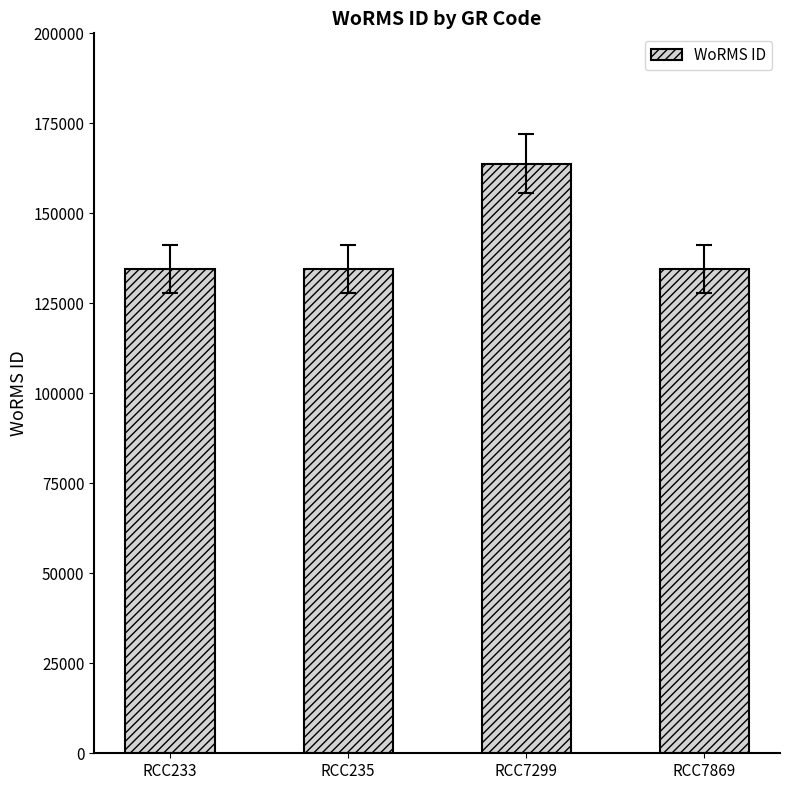

The value at RCC7869 is 77568. True or false?

False